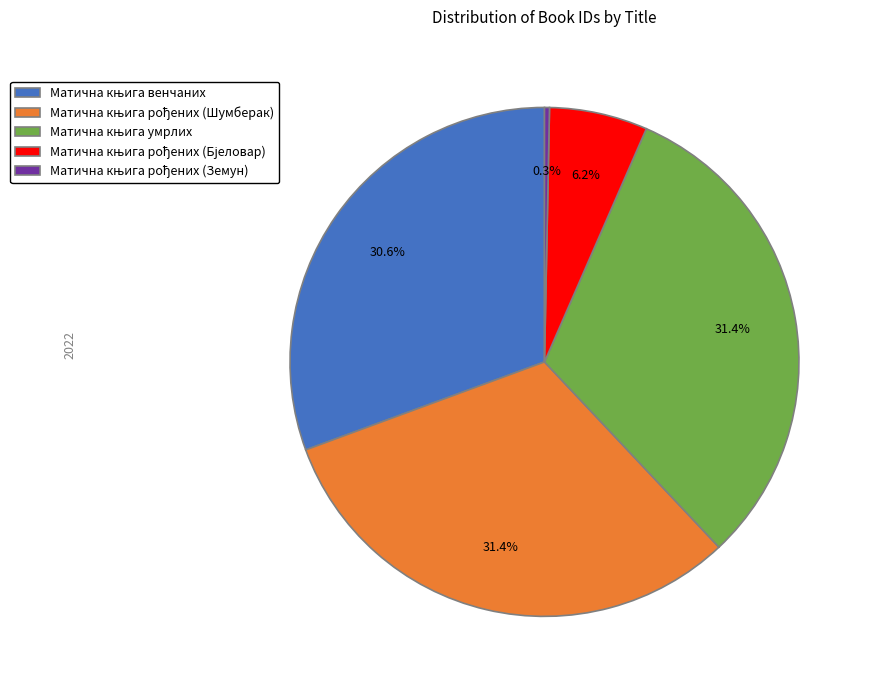

Does any single category account for the majority?

No